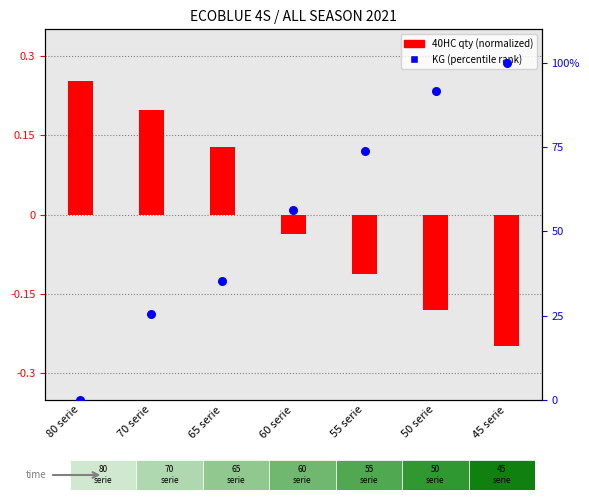

What is the change in value from 80 serie to 50 serie?

+91.6